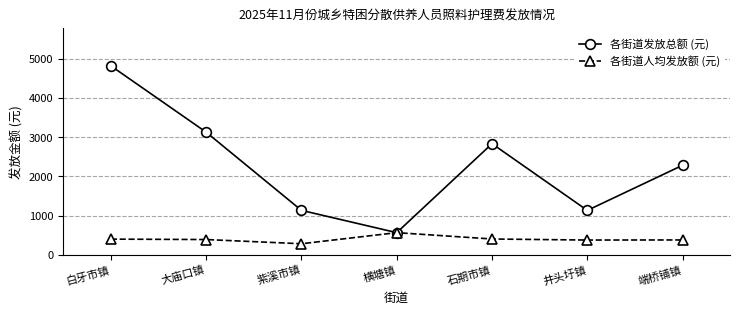

What are all the series names shown in the legend?

各街道发放总额 (元), 各街道人均发放额 (元)